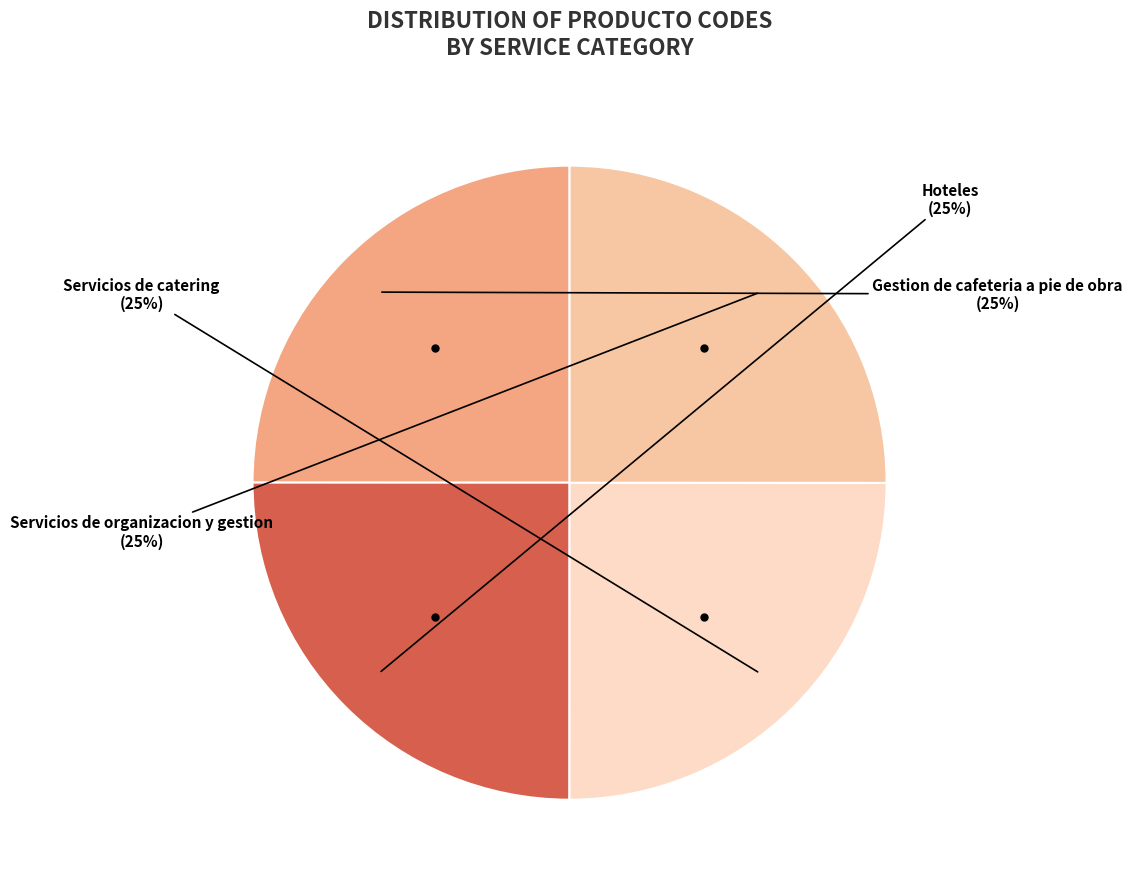

Count the number of slices in the pie.

4